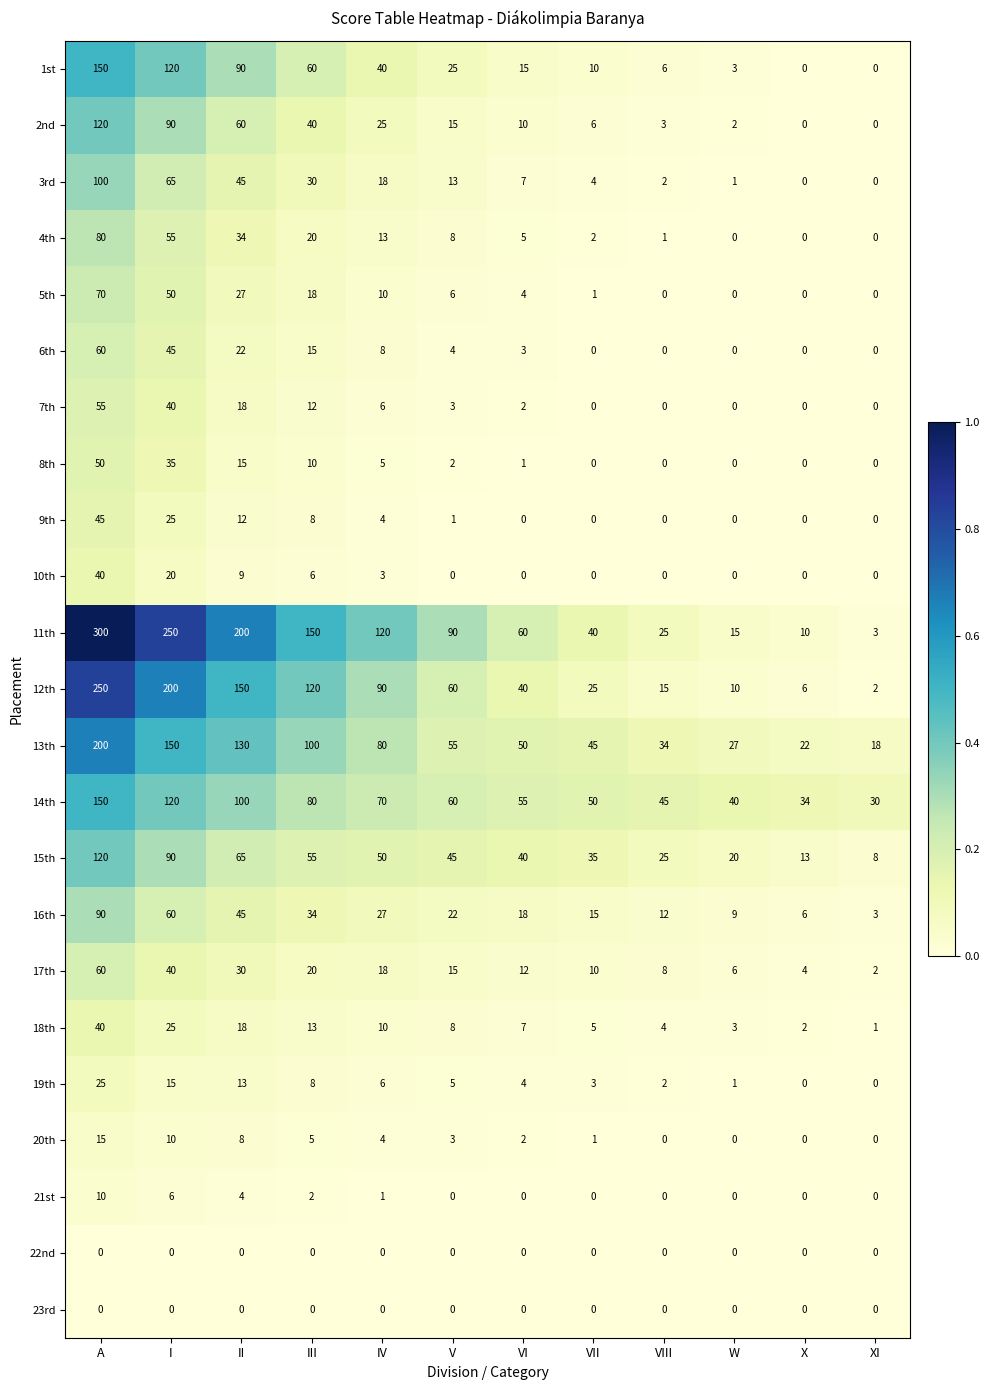

What is the difference between the highest and lowest values at XI?

30